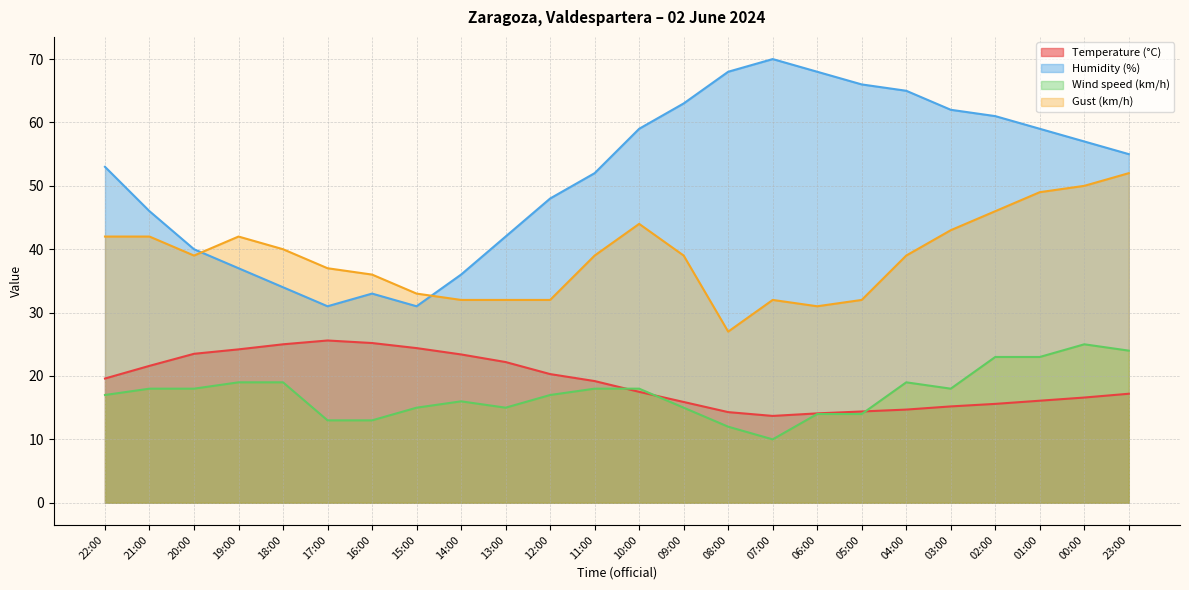

What is the lowest value of the Wind speed (km/h) series?

10.0